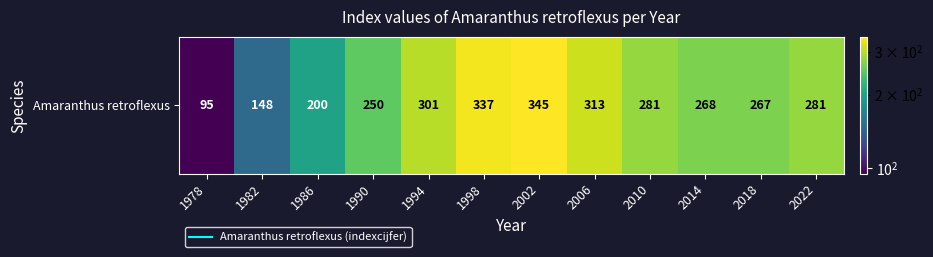

What is the smallest value displayed?

95